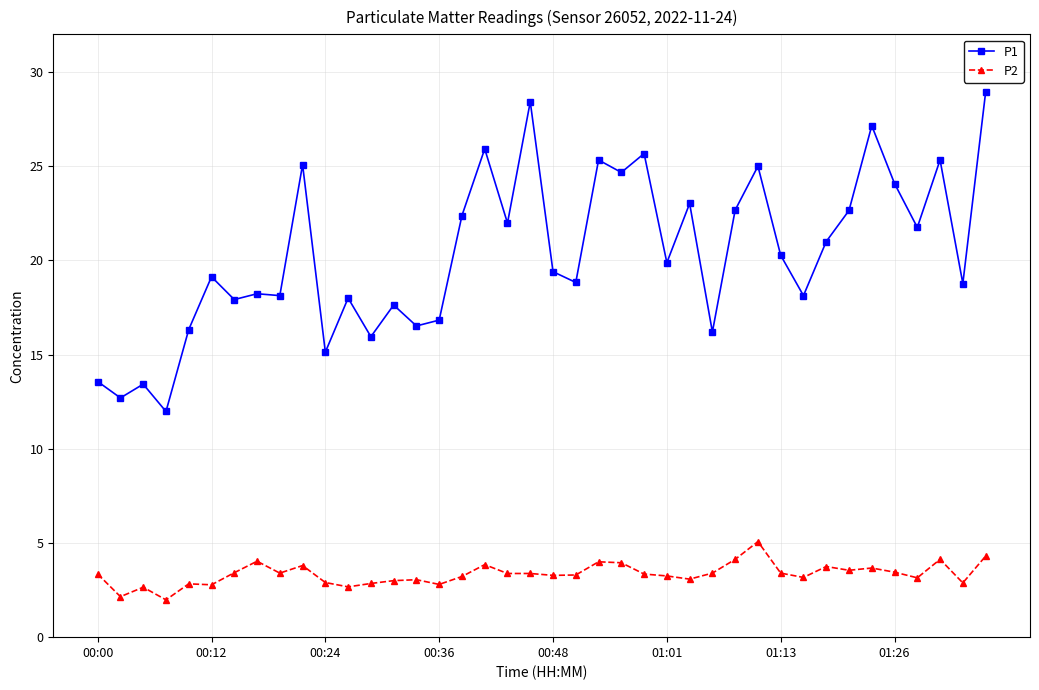

What is the smallest value displayed?

2.0